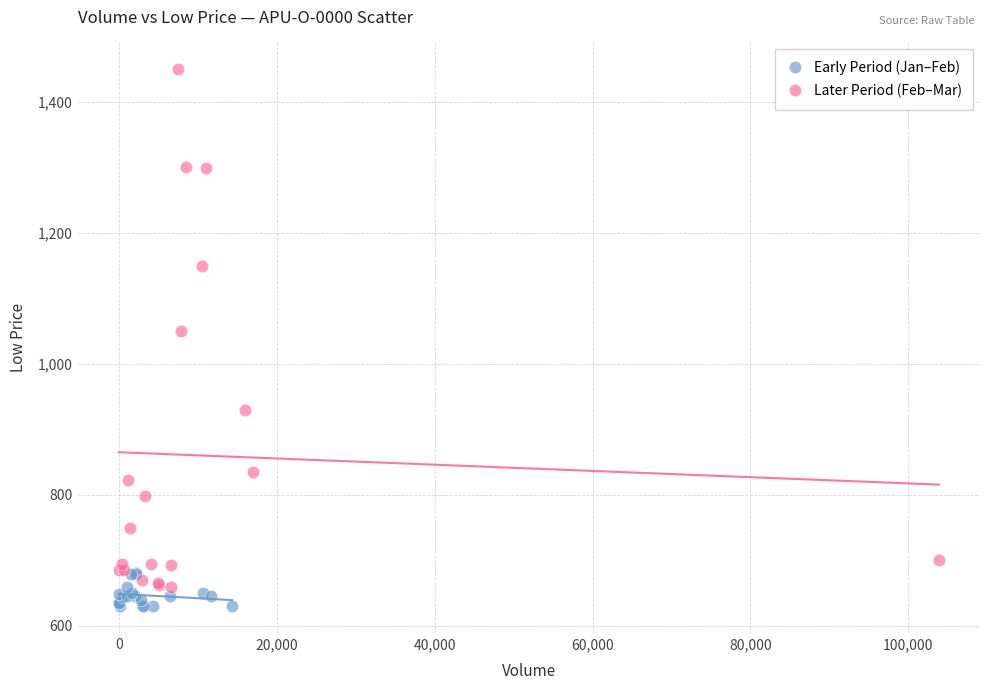

Which series has the largest Y range (max minus min)?

Later Period (Feb–Mar)